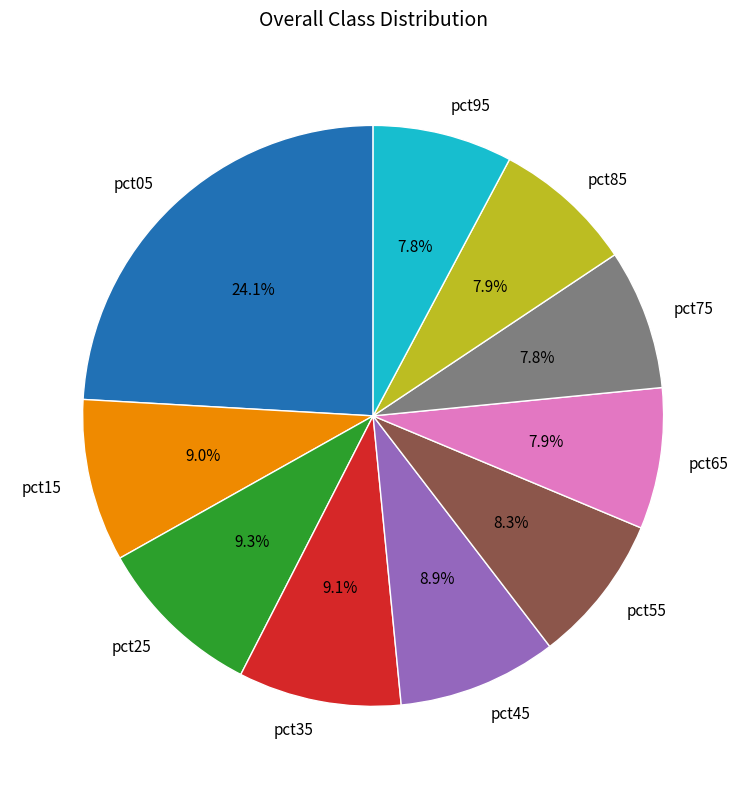

What is the largest slice in the pie chart?

pct05